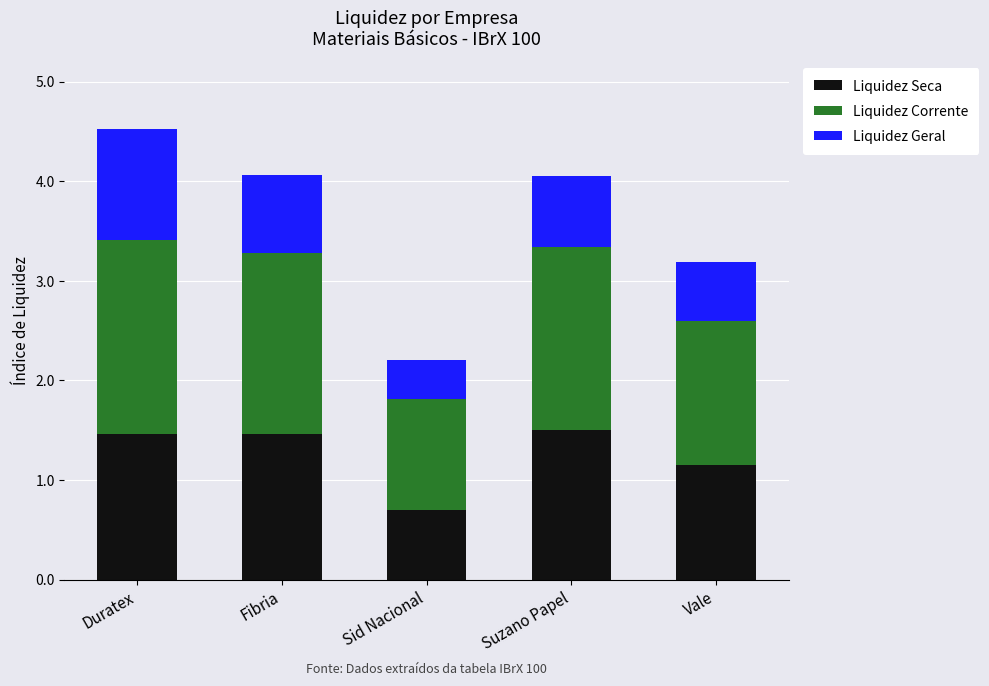

What is the lowest value of the Liquidez Seca series?

0.7